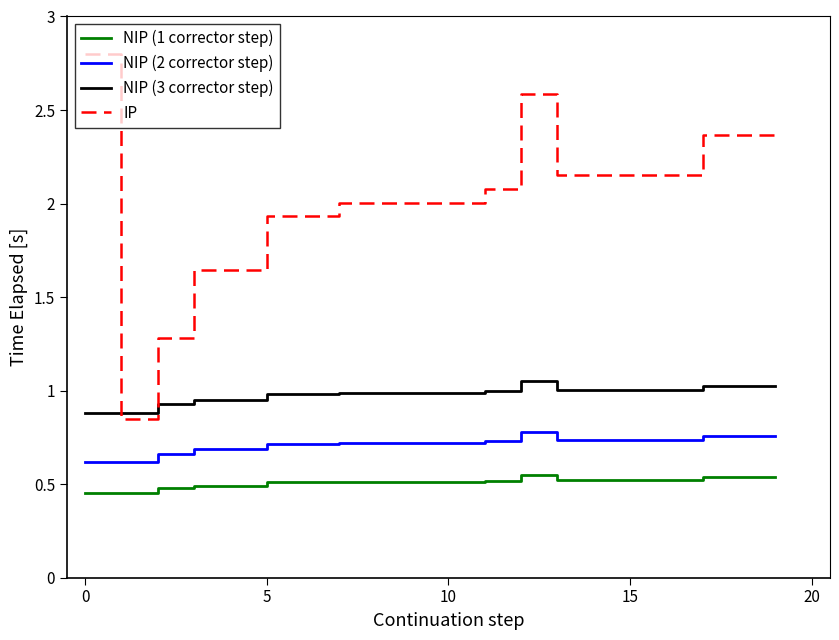

Does the chart have visible grid lines?

No